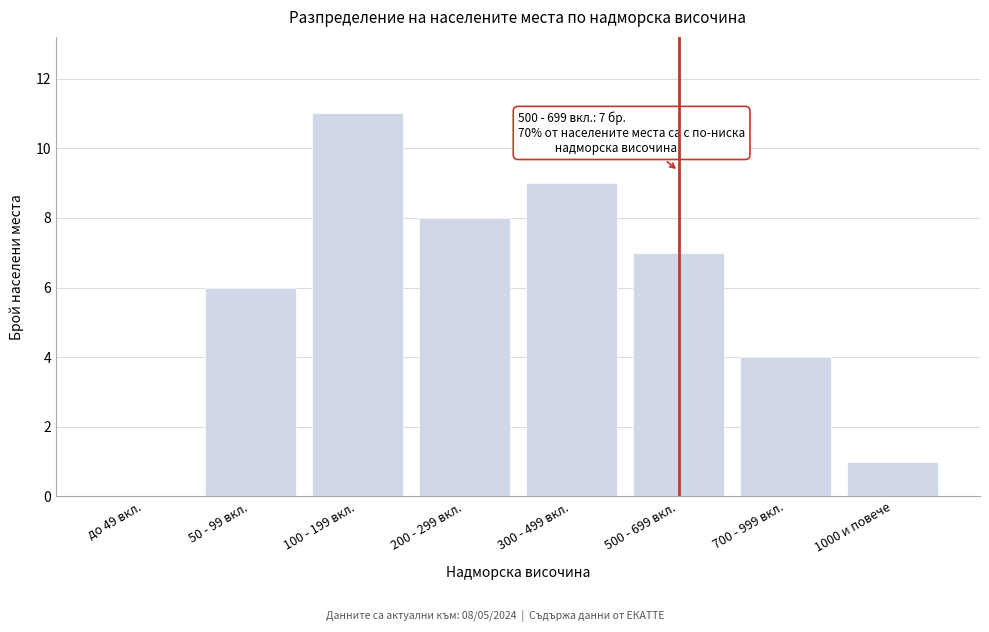

Reading left to right, transcribe all the data shown in this chart.

до 49 вкл.=0	50 - 99 вкл.=6	100 - 199 вкл.=11	200 - 299 вкл.=8	300 - 499 вкл.=9	500 - 699 вкл.=7	700 - 999 вкл.=4	1000 и повече=1